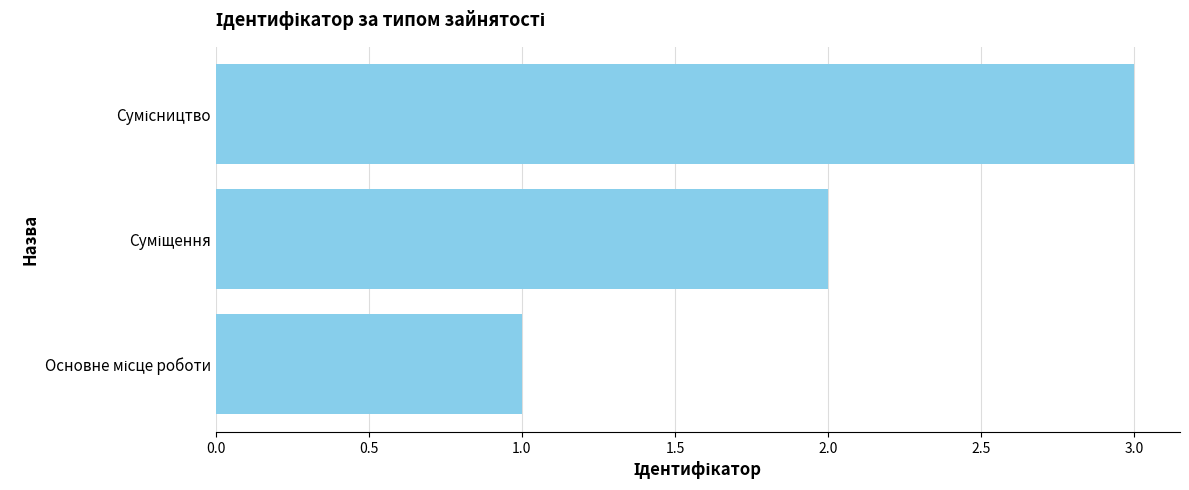

What is the sum of all values?

6